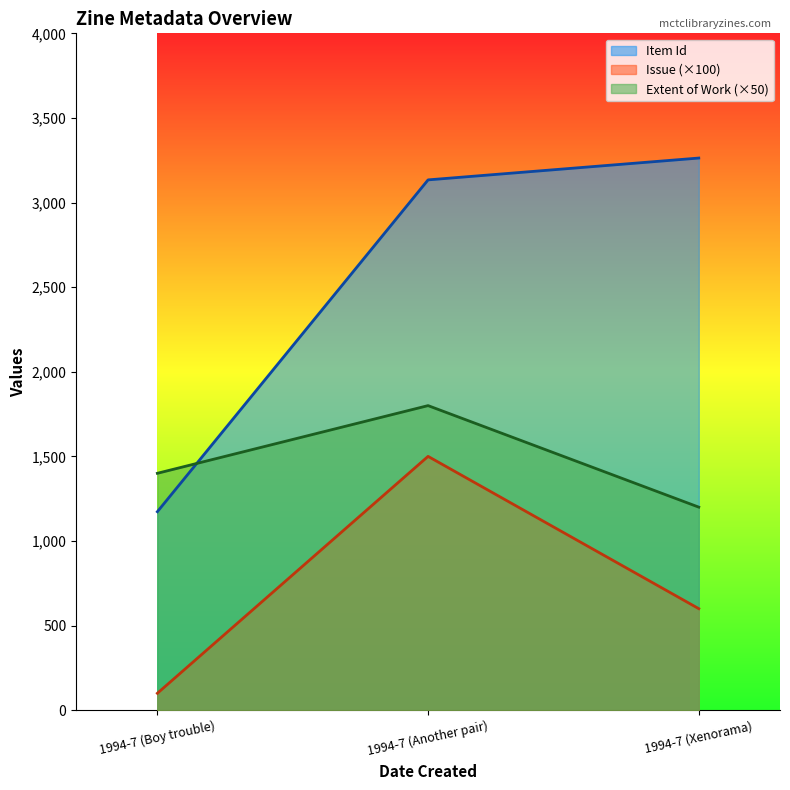

Is the value of Extent of Work at 1994-7 (Another pair) greater than the value of Issue at 1994-7 (Boy trouble)?

Yes